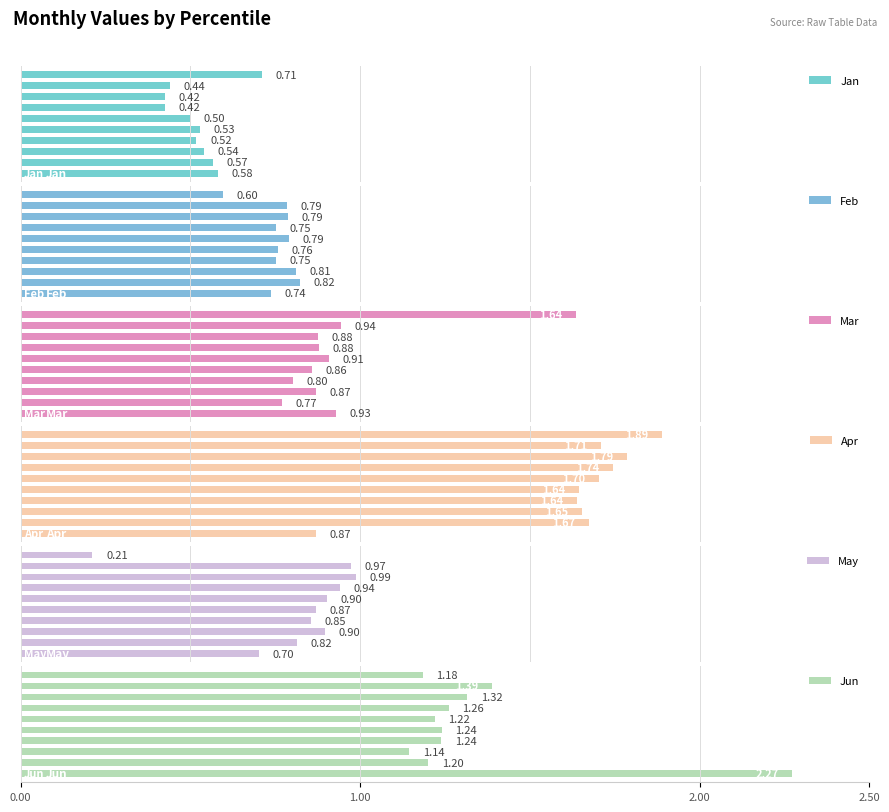

Rank the series by their maximum value, from lowest to highest.

Jan, Feb, May, Mar, Apr, Jun